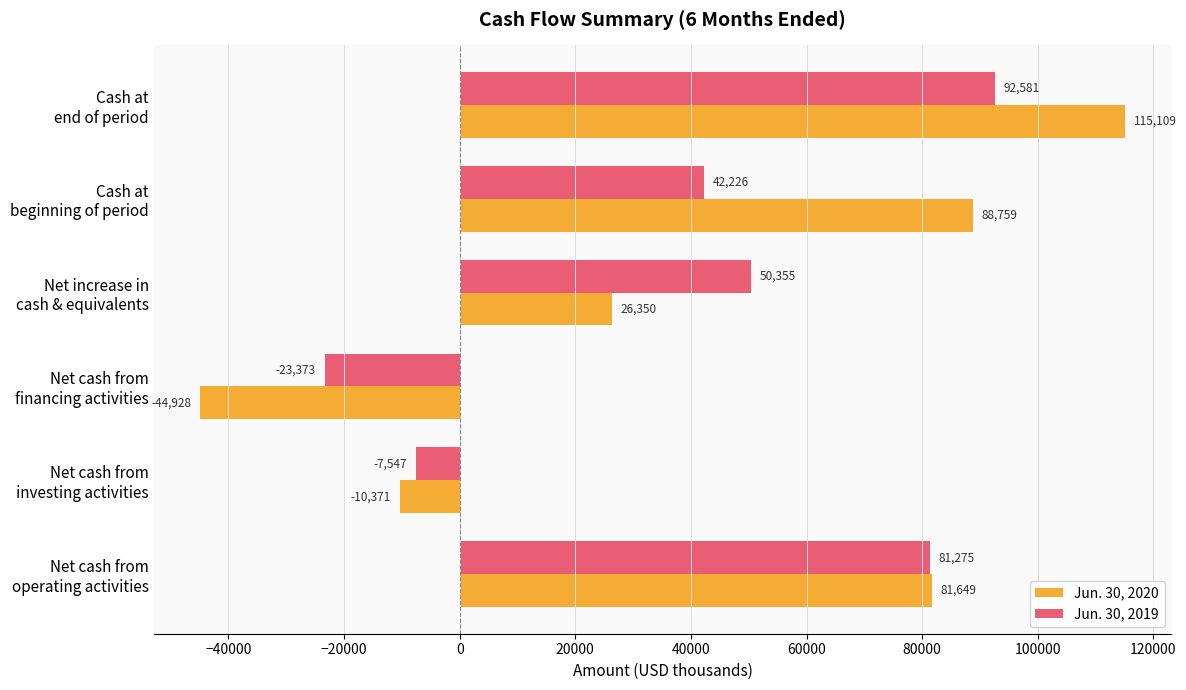

What is the maximum value for Jun. 30, 2020?

115109